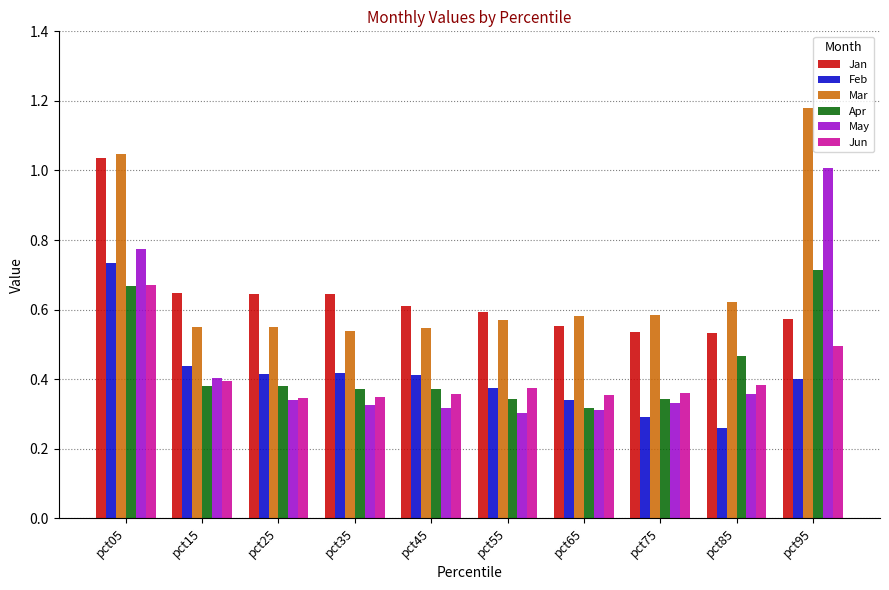

What is the sum of all Jan values?

6.4